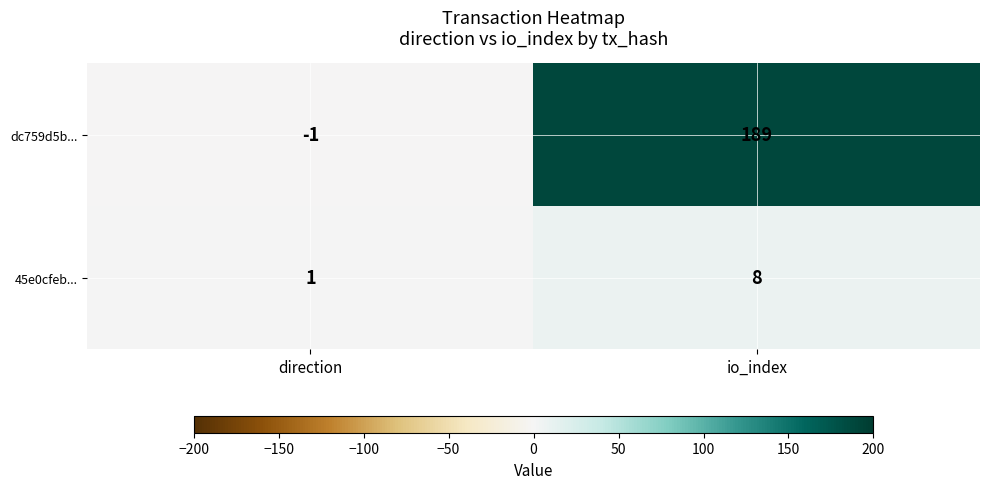

What is the difference between the maximum and minimum values in the 45e0cfeb... series?

7